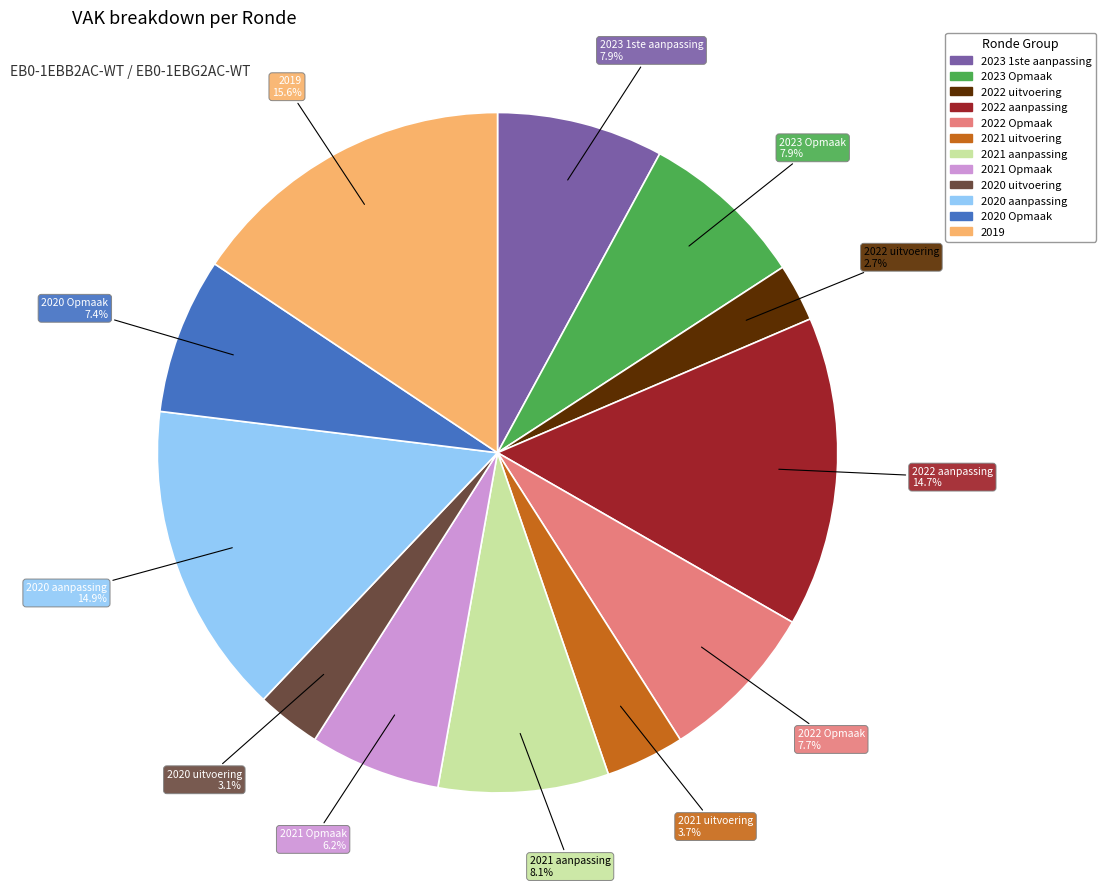

Approximately how many times larger is the value at 2022 aanpassing compared to 2022 Opmaak?

1.9